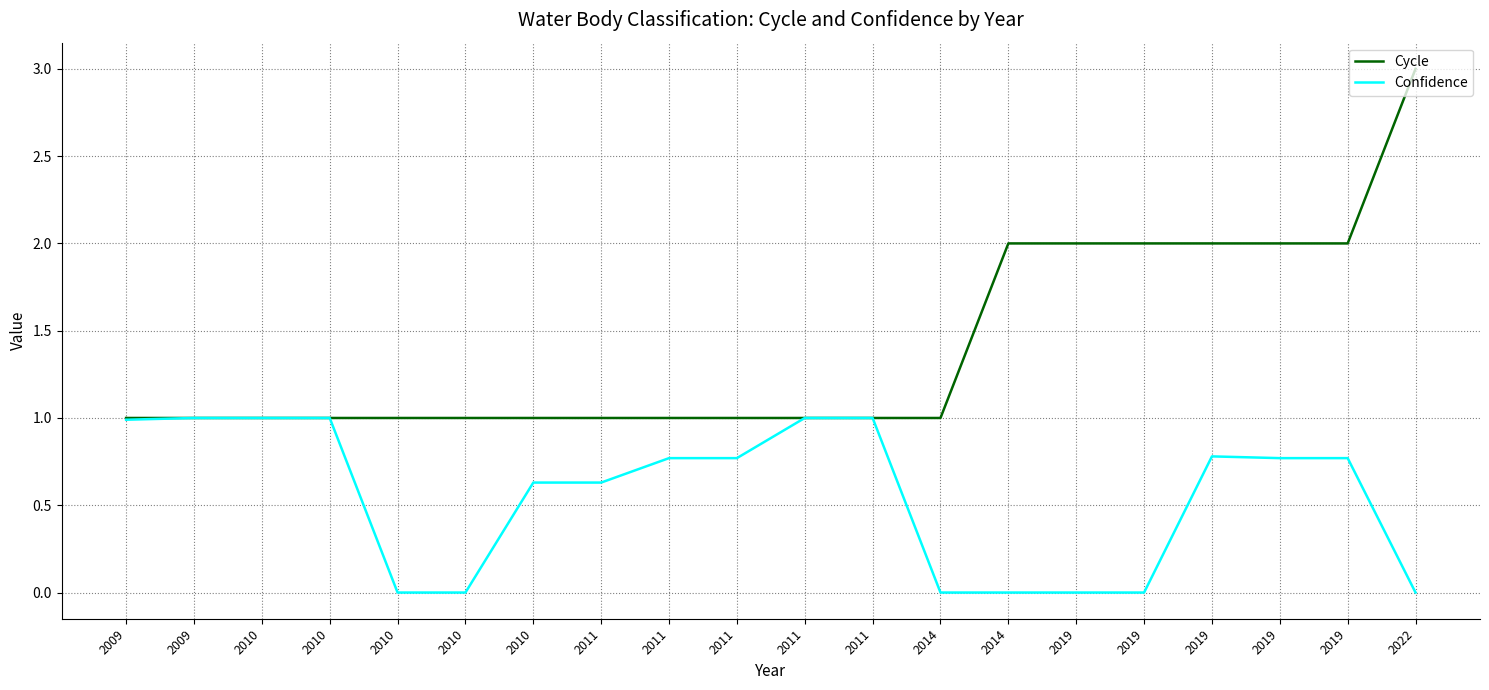

What is the total value across all series at 2014?

1.0